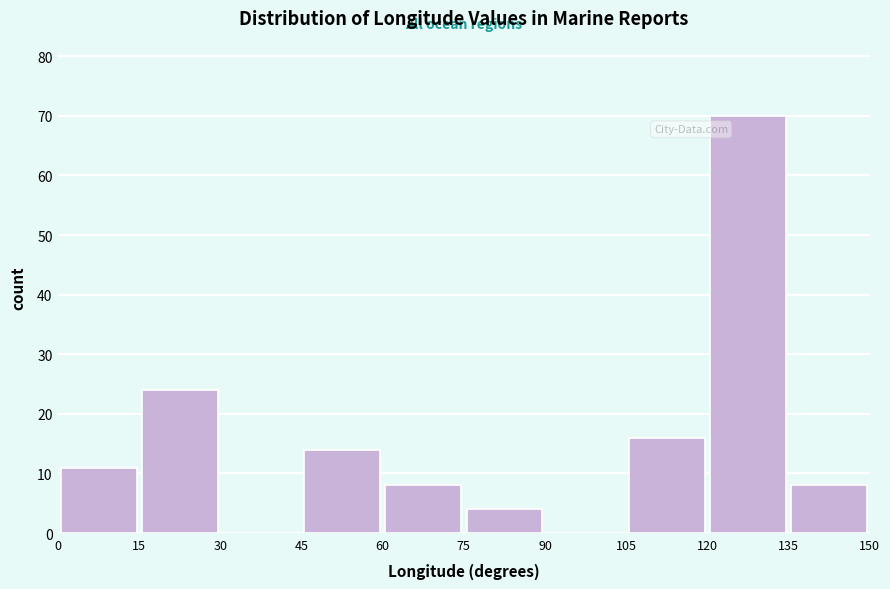

Reading left to right, transcribe this chart: for each bar, give the range it covers on the x-axis and its height. The values are not printed on the chart, so give them approximately, as read against the axis.

0 to 15: 11
15 to 30: 24
30 to 45: 0
45 to 60: 14
60 to 75: 8
75 to 90: 4
90 to 105: 0
105 to 120: 16
120 to 135: 70
135 to 150: 8